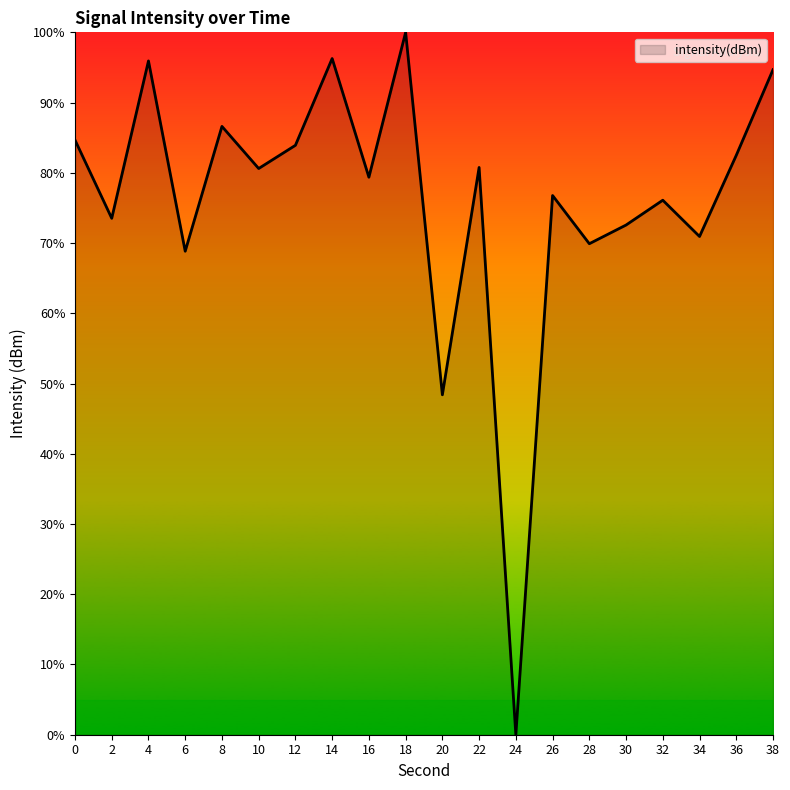

How many lines are shown in the chart?

1